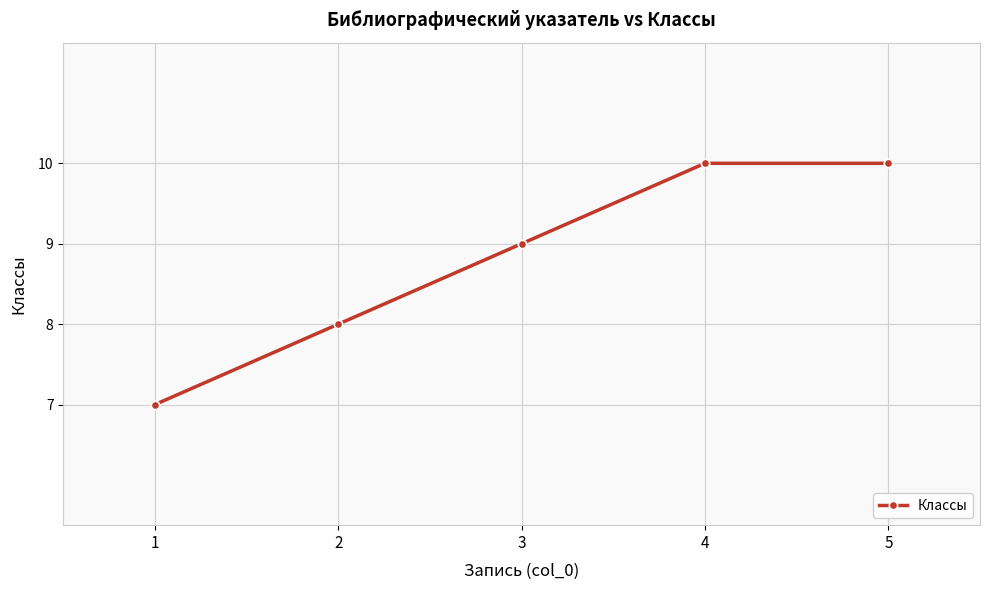

Reading right to left, list all the values displayed in this chart.

5=10	4=10	3=9	2=8	1=7